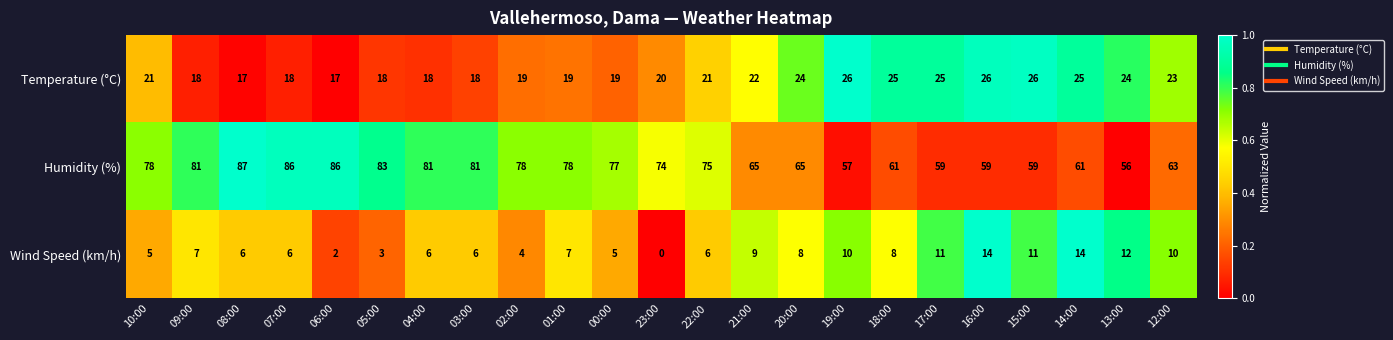

Read the Temperature (°C) value at 13:00.

24